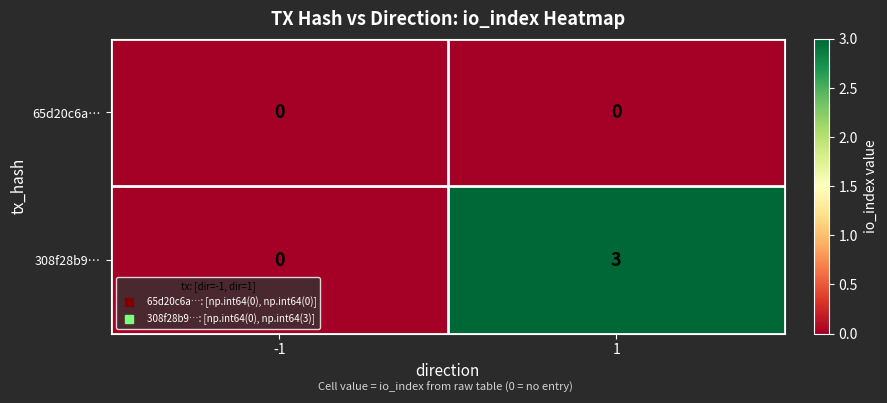

Which series has the largest total across all categories?

308f28b9…